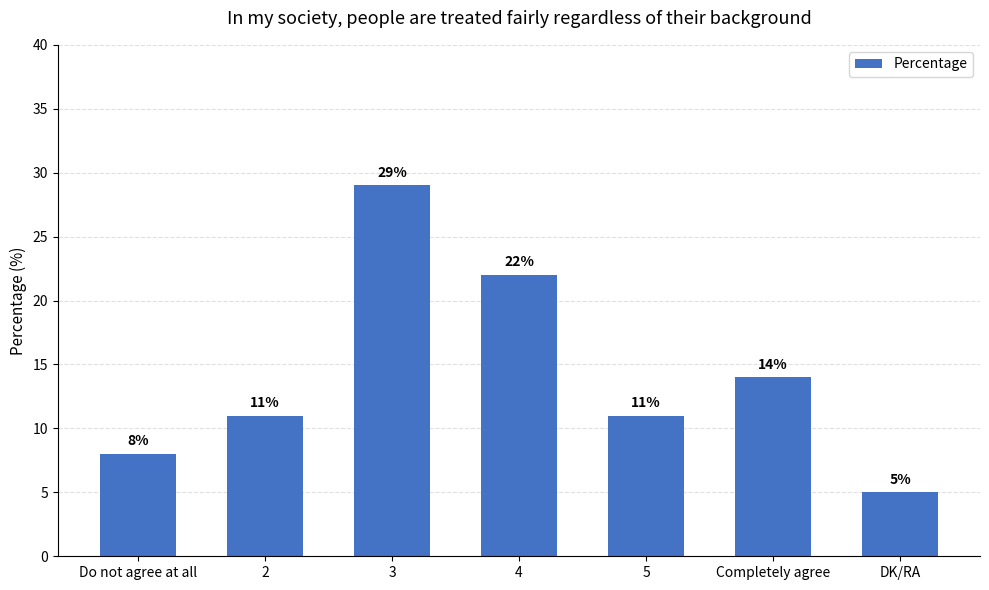

Is it true that the value at 4 is 8?

False